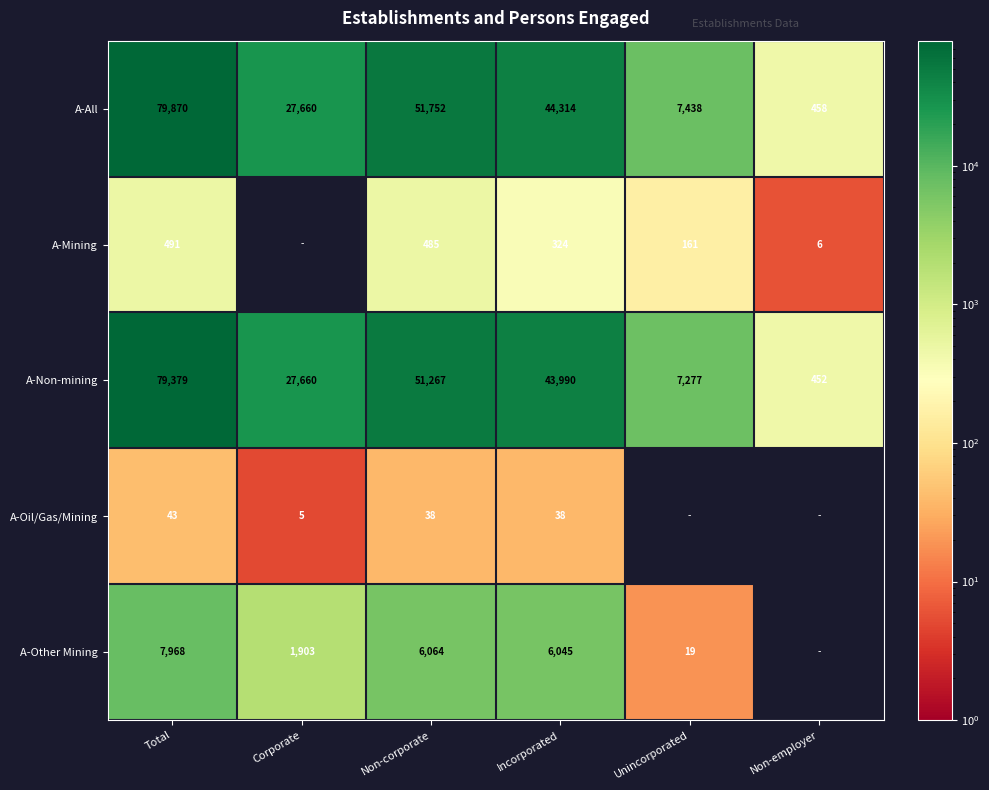

How many data points in A-All are above 44314?

2